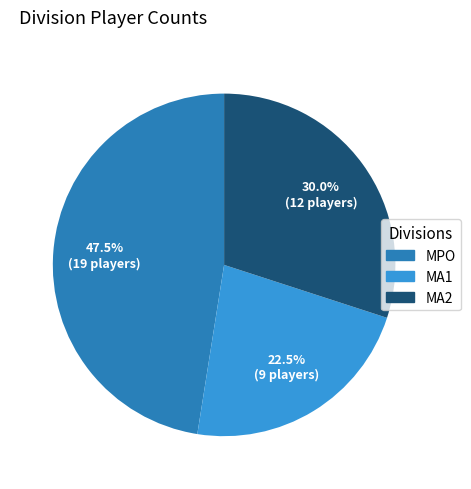

Which category has the smallest portion of the pie?

MA1